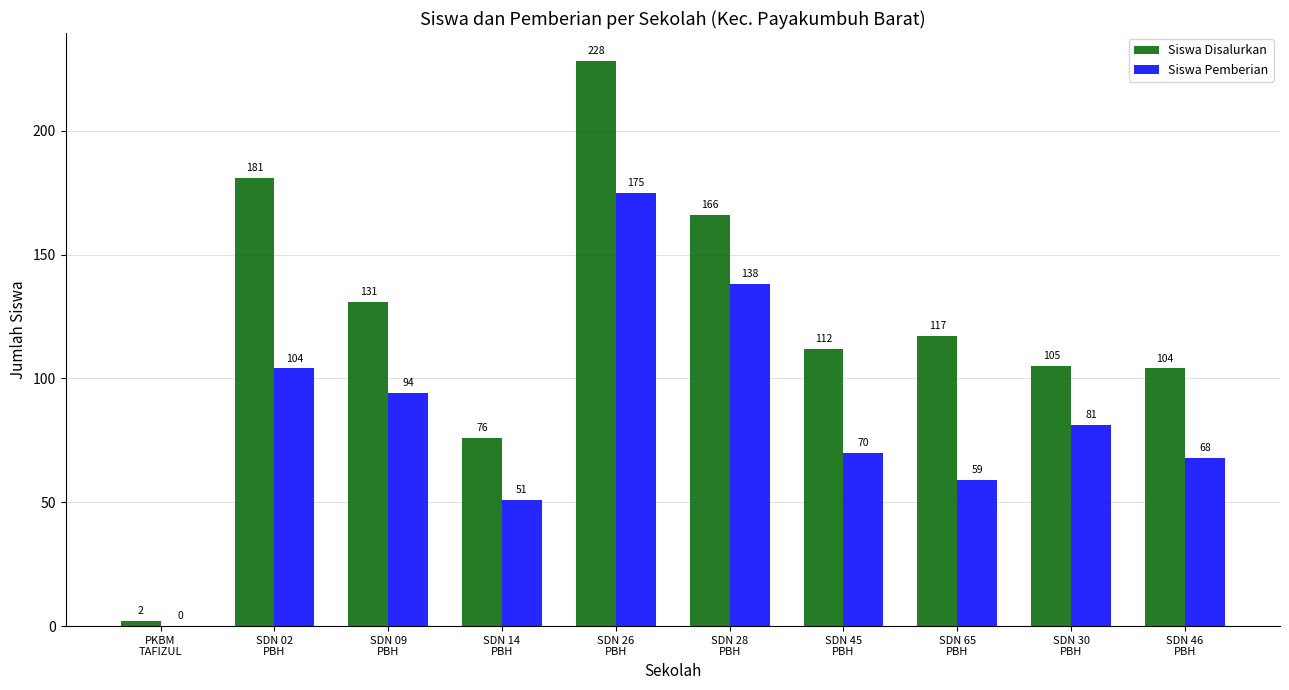

What is the spread (max minus min) of values at SDN 28
PBH?

28